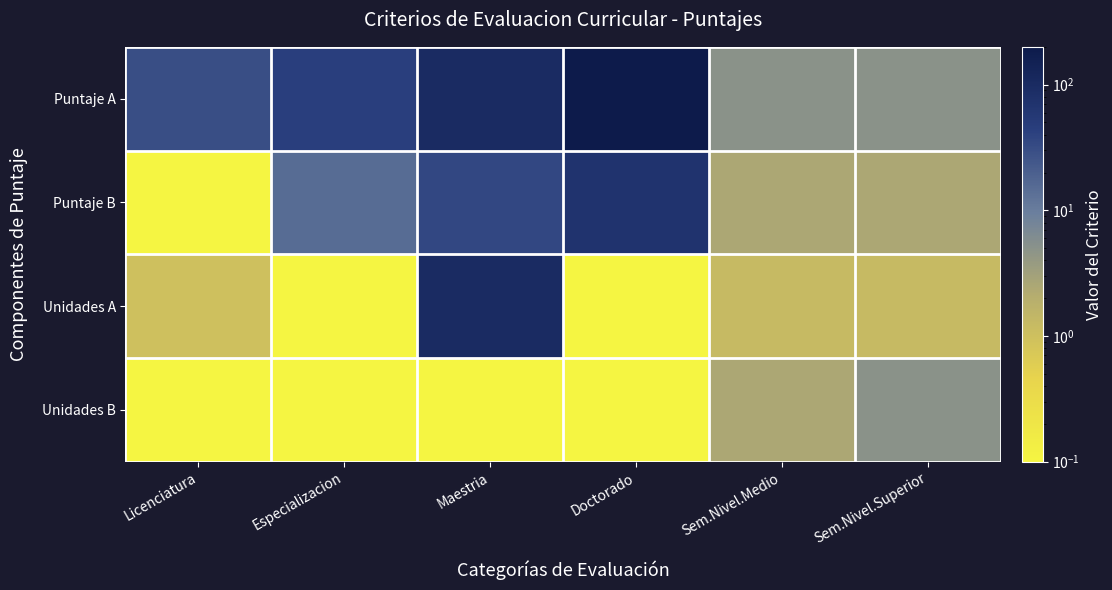

Between Especializacion and Sem.Nivel.Superior, which series saw the biggest shift?

Puntaje A